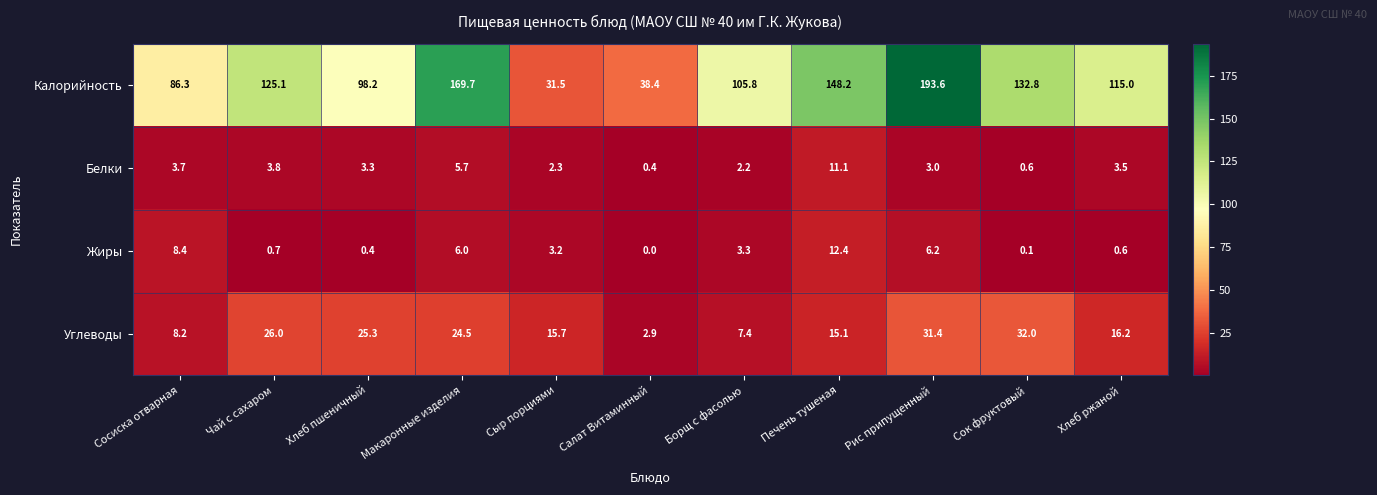

What is the maximum value shown in the chart?

193.6